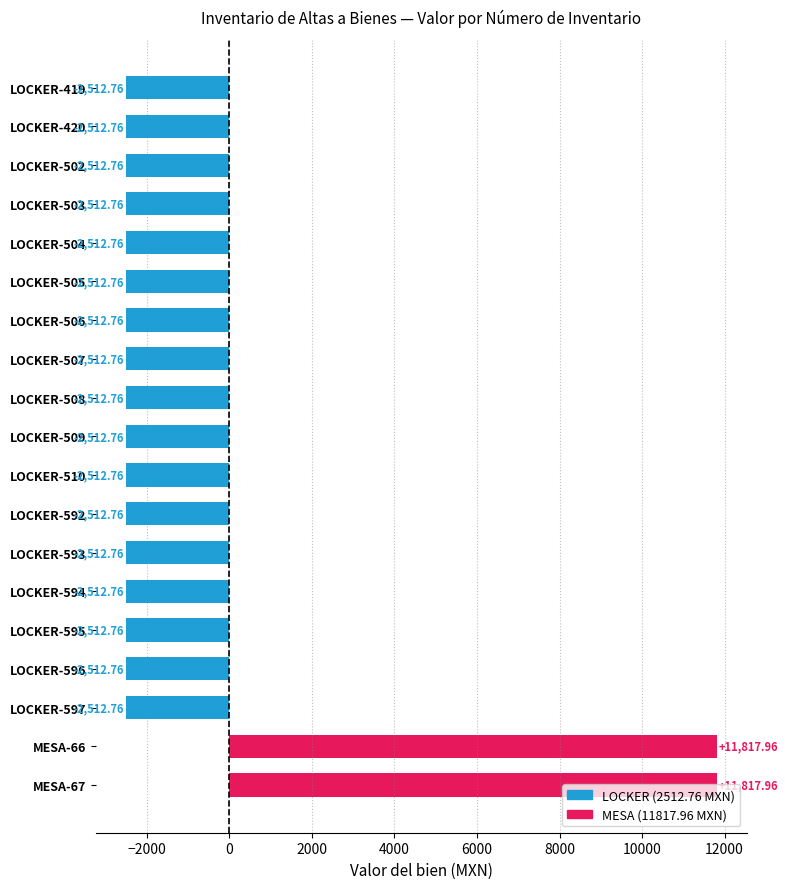

How many bars are there in total?

19